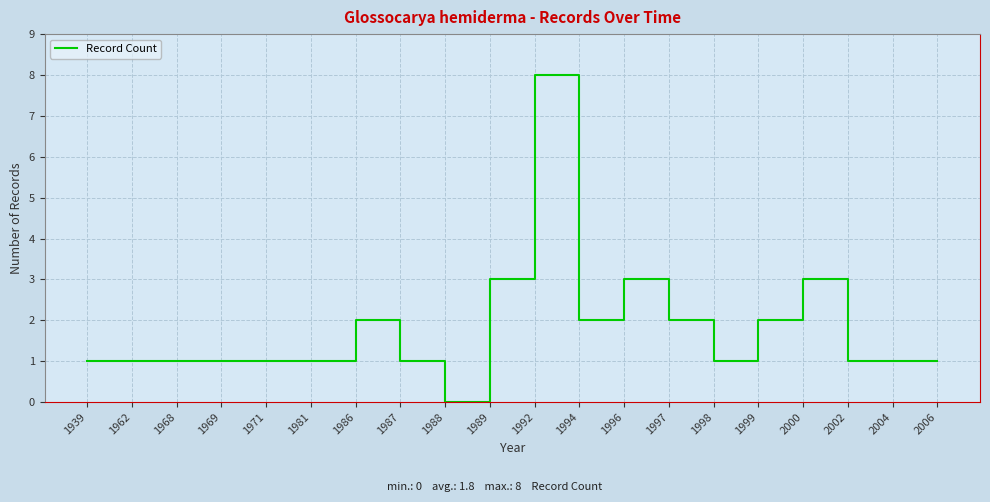

How many positive values are there?

19